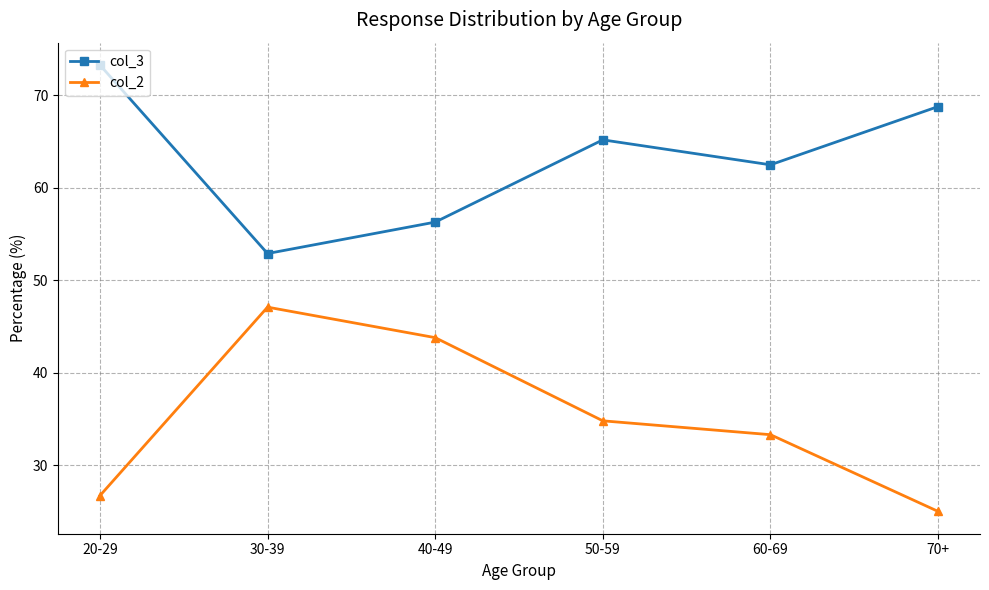

True or false: col_2 and col_3 intersect in this chart.

False